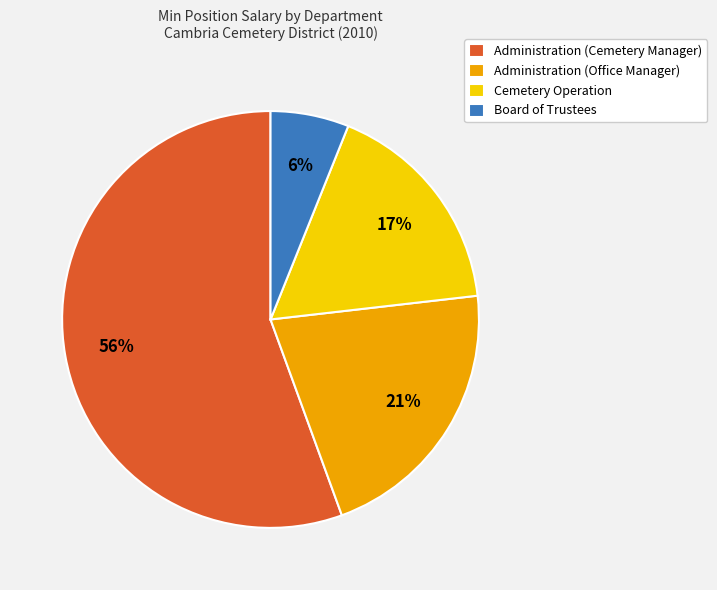

Count the number of slices in the pie.

4